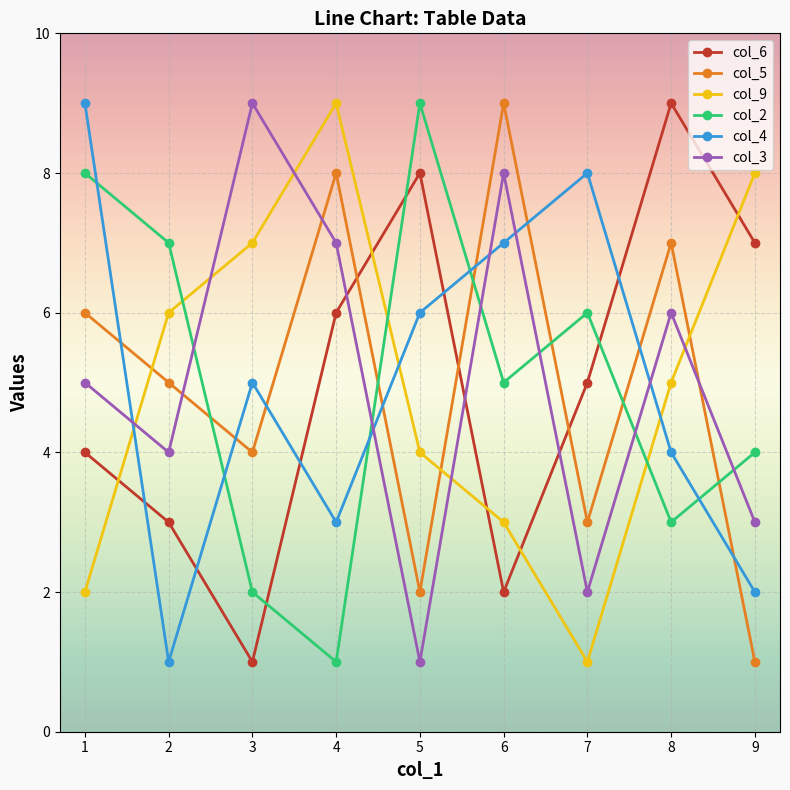

At how many categories does at least one series exceed 1?

9